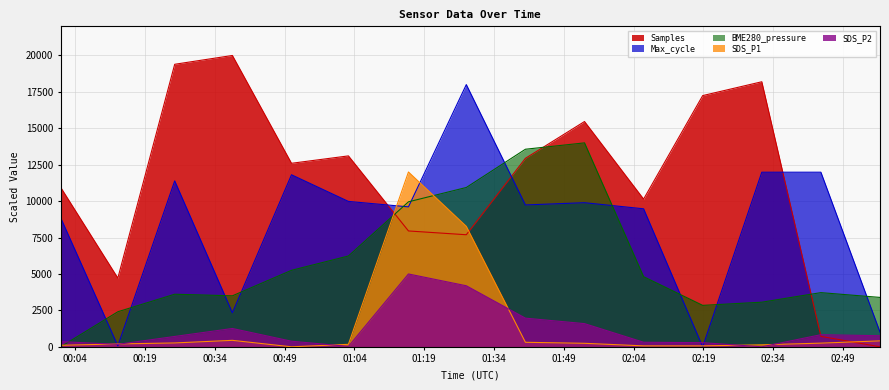

Rank the categories by Samples value from highest to lowest.

2022/01/10 00:37:46, 2022/01/10 00:25:22, 2022/01/10 02:31:32, 2022/01/10 02:18:50, 2022/01/10 01:53:26, 2022/01/10 01:02:42, 2022/01/10 01:40:44, 2022/01/10 00:50:28, 2022/01/10 00:00:52, 2022/01/10 02:06:08, 2022/01/10 01:15:36, 2022/01/10 01:28:02, 2022/01/10 00:13:09, 2022/01/10 02:44:14, 2022/01/10 02:56:56